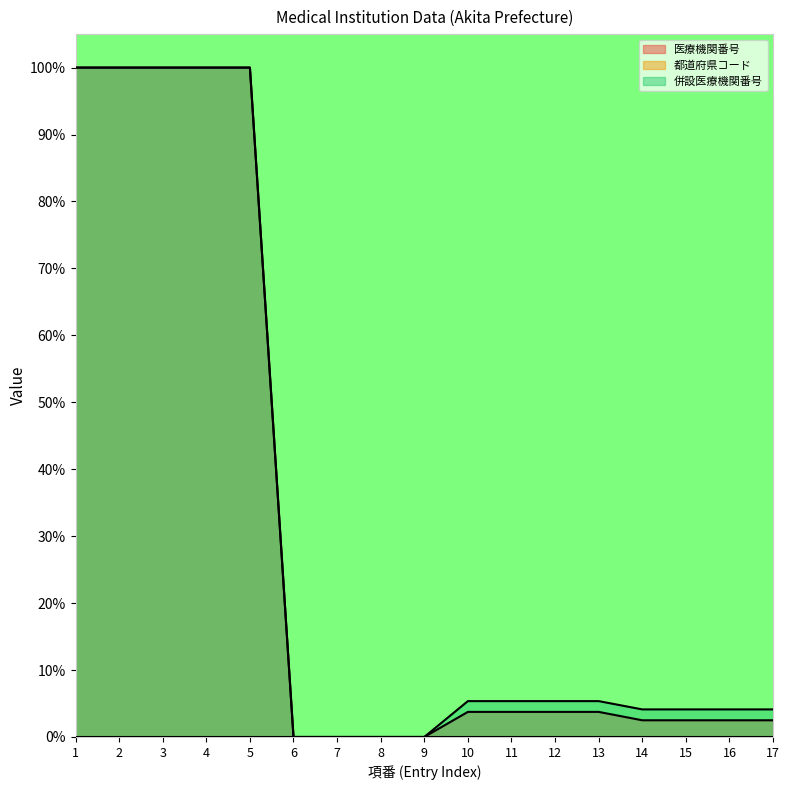

True or false: 医療機関番号 has a value of 0.9 at 14.

False